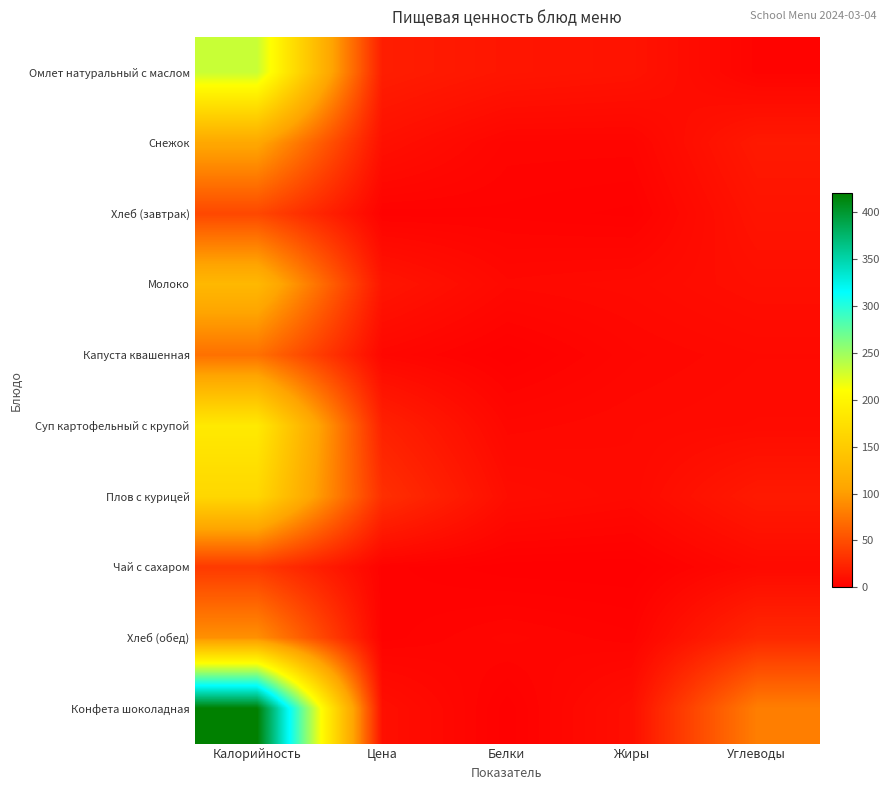

Reading right to left, extract all data points from this chart.

Омлет натуральный с маслом: Углеводы=2.9	Жиры=12.6	Белки=14.3	Цена=19.3	Калорийность=232.9
Снежок: Углеводы=16.5	Жиры=3.8	Белки=3.8	Цена=10.6	Калорийность=108.5
Хлеб (завтрак): Углеводы=13.1	Жиры=1.4	Белки=2.2	Цена=2.0	Калорийность=46.0
Молоко: Углеводы=10.0	Жиры=7.0	Белки=6.0	Цена=13.8	Калорийность=128.0
Капуста квашенная: Углеводы=6.5	Жиры=4.7	Белки=0.9	Цена=5.0	Калорийность=72.0
Суп картофельный с крупой: Углеводы=7.5	Жиры=6.5	Белки=5.2	Цена=21.4	Калорийность=186.0
Плов с курицей: Углеводы=16.9	Жиры=6.8	Белки=9.0	Цена=30.5	Калорийность=164.2
Чай с сахаром: Углеводы=6.5	Жиры=0.0	Белки=0.2	Цена=2.0	Калорийность=36.8
Хлеб (обед): Углеводы=26.1	Жиры=2.7	Белки=4.4	Цена=2.0	Калорийность=92.0
Конфета шоколадная: Углеводы=81.0	Жиры=10.0	Белки=1.0	Цена=10.2	Калорийность=420.0